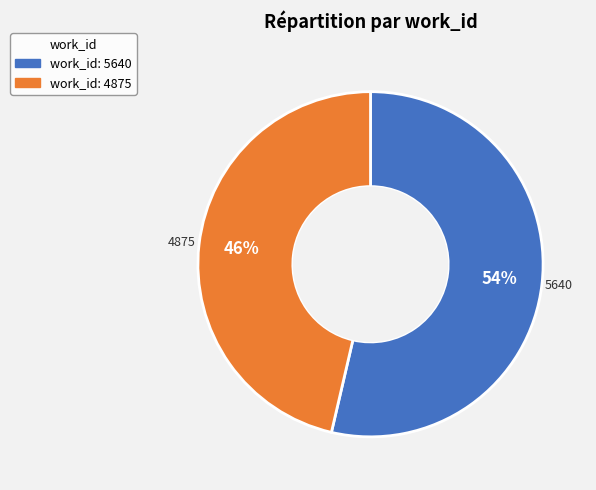

Is there a majority slice in this chart?

Yes